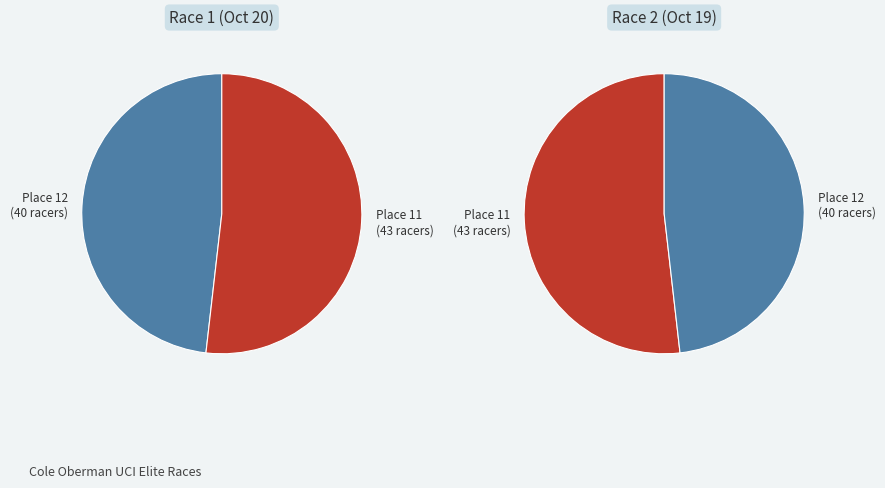

Which category has the smallest portion of the pie?

Place 12 (40 racers)